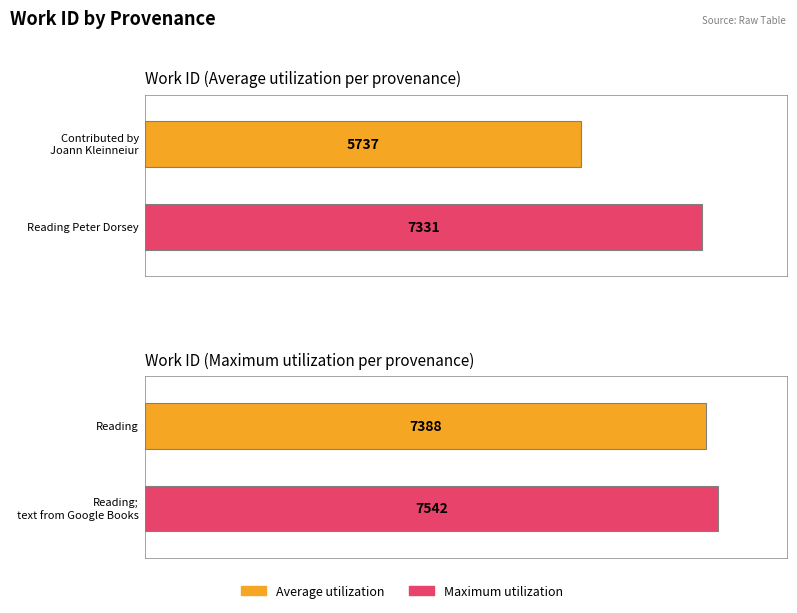

How many groups of bars are there?

4